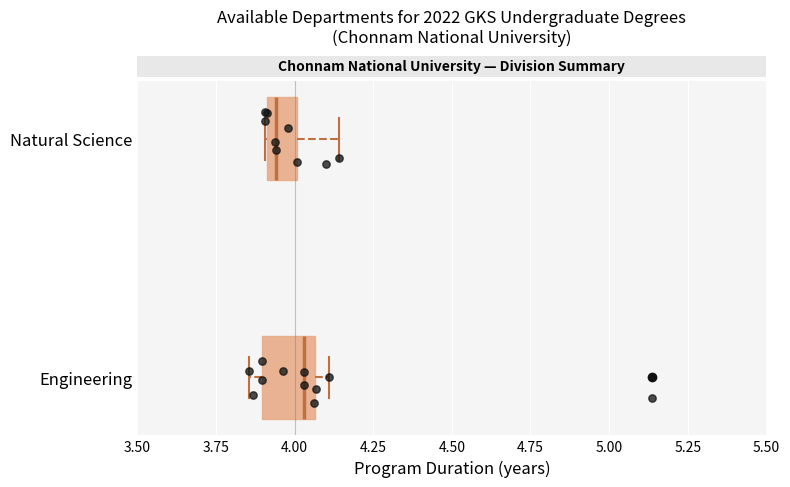

Which box has the furthest to the left median line?

Natural Science